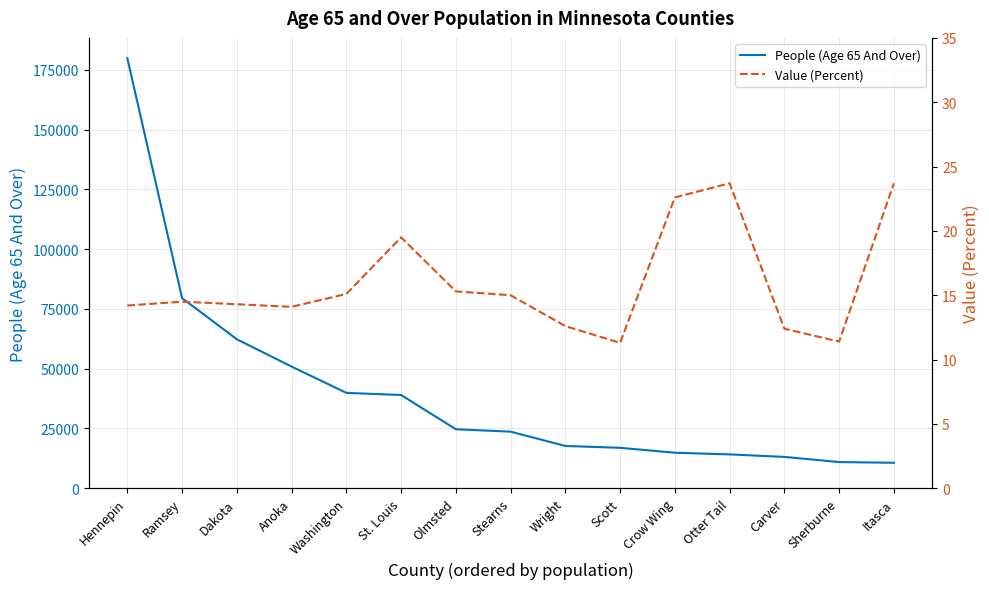

What is the label of the 9th point from the left?

Wright